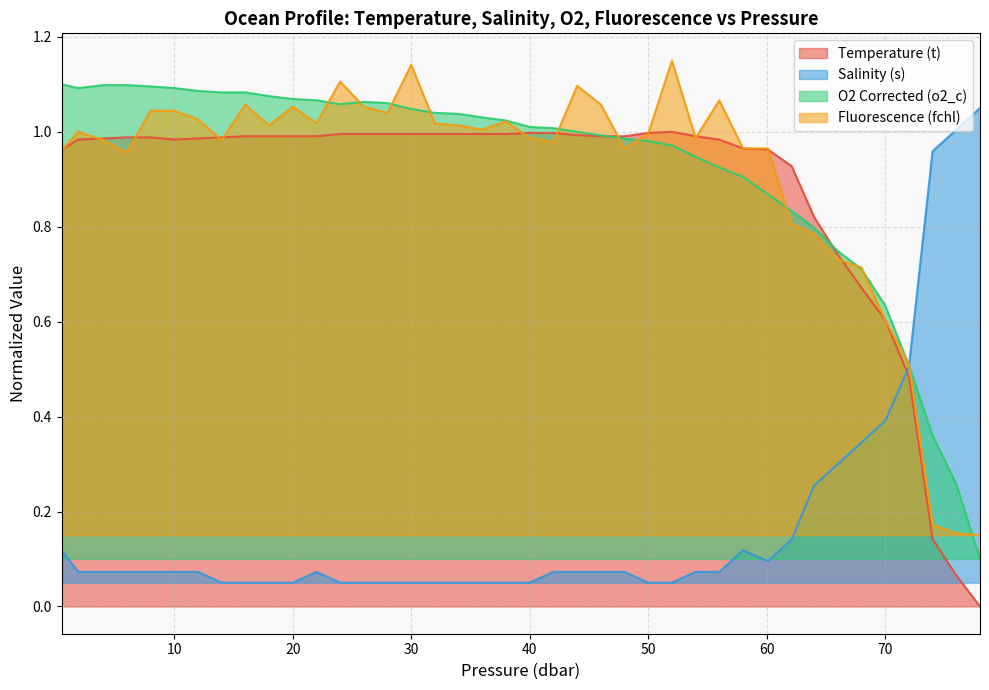

Read the Temperature (t) value at 70.0.

0.6